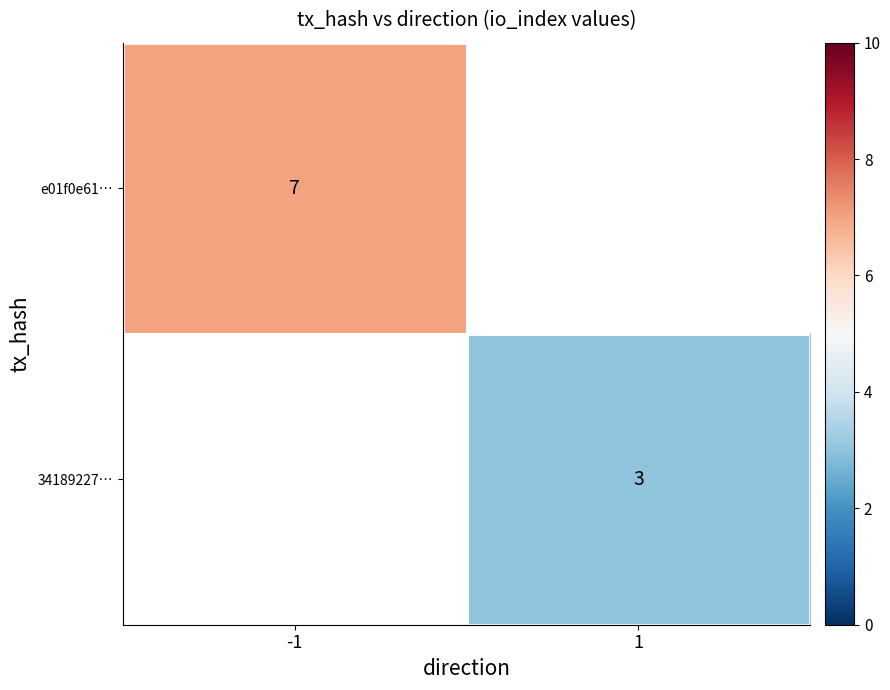

The e01f0e61… series shows 7 at -1. True or false?

True